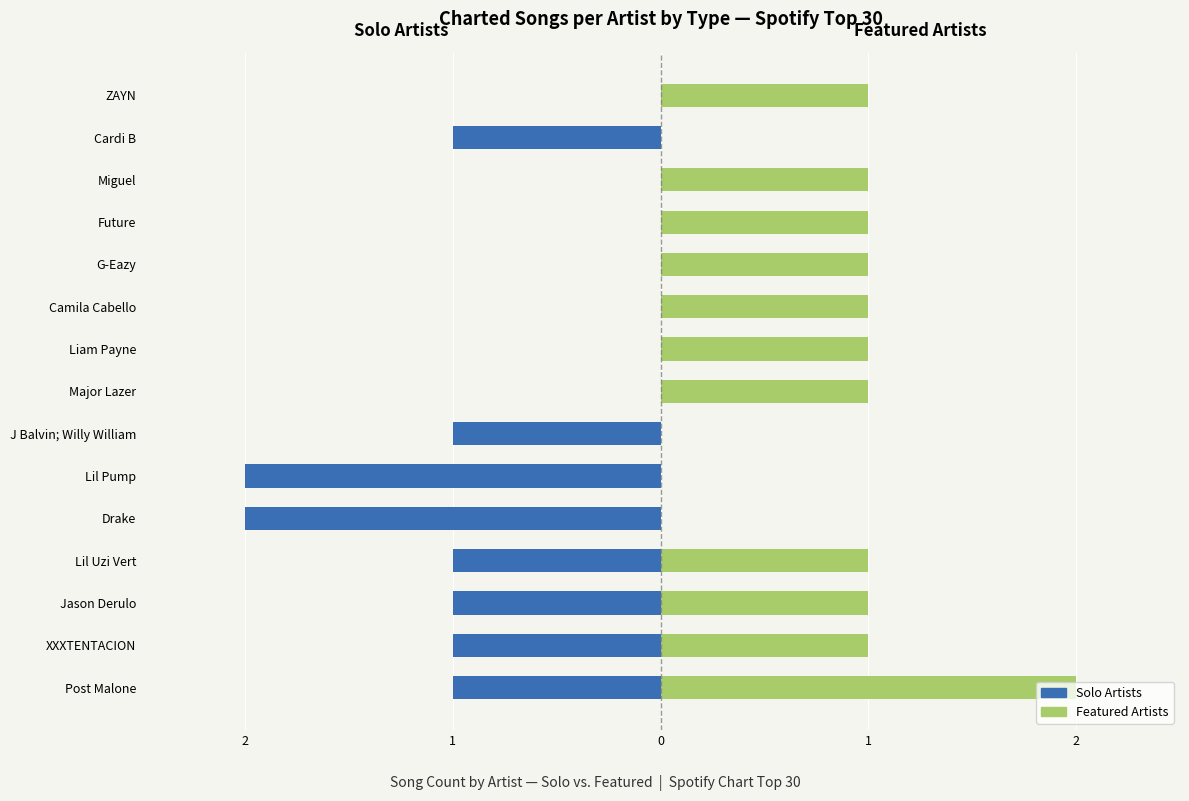

The value of Featured Artists at 5 is 0. True or false?

True